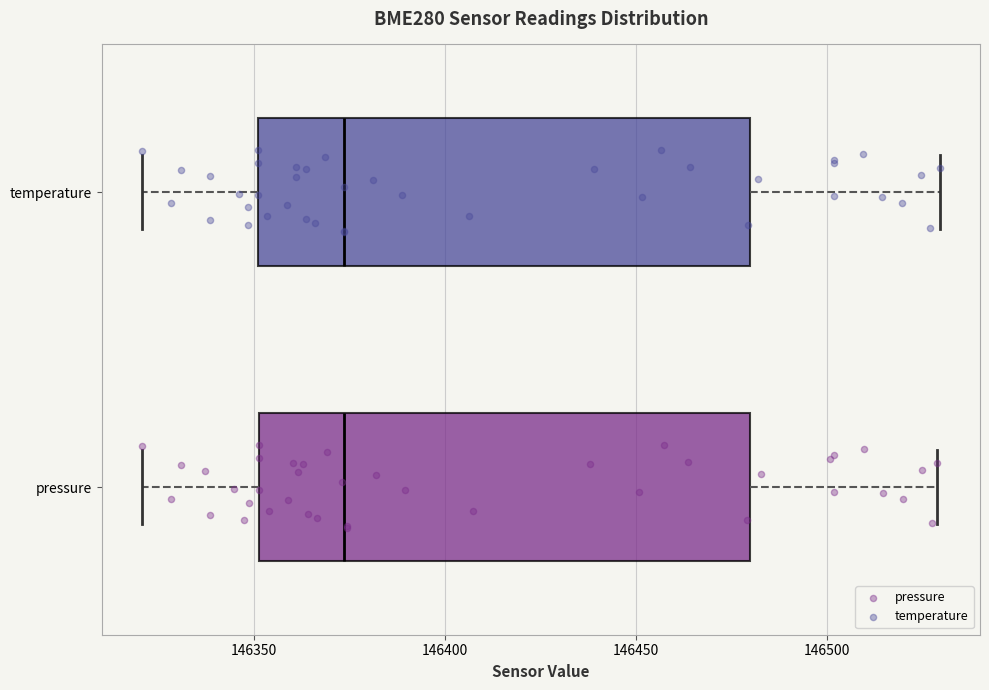

Reading bottom to top, transcribe this box plot: for each box, give where its median line is, the range the box spans, and where its two whiskers end, as read against the x-axis. The values are not printed on the chart, so give them approximately, as read against the axis.

pressure: median 146375, box 146350 to 146480, whiskers 146320 to 146530
temperature: median 146375, box 146350 to 146480, whiskers 146320 to 146530